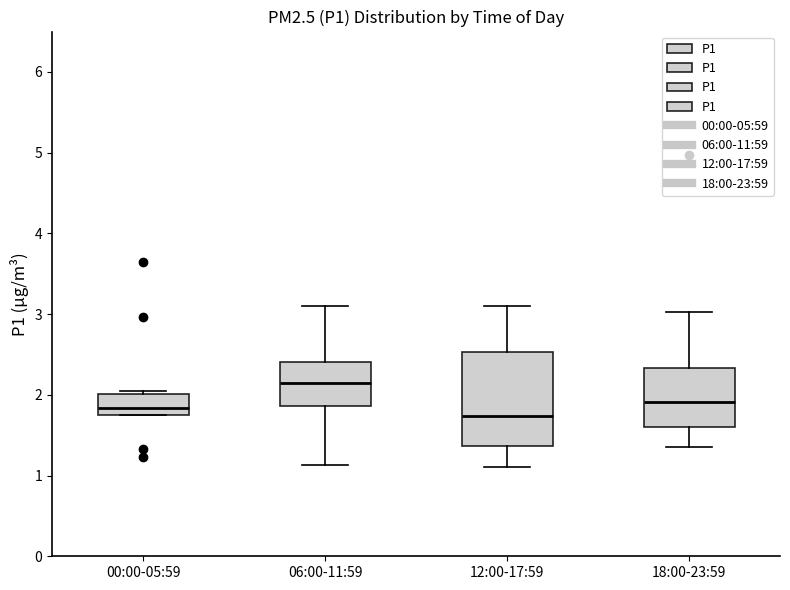

Which box's median line is the highest?

06:00-11:59